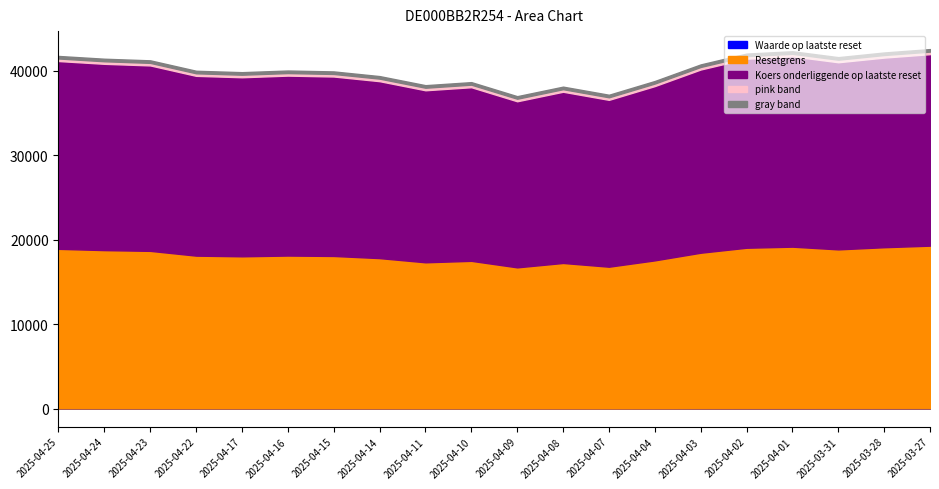

What is the value of the Koers onderliggende op laatste reset point at the 16th from the left?

22390.8